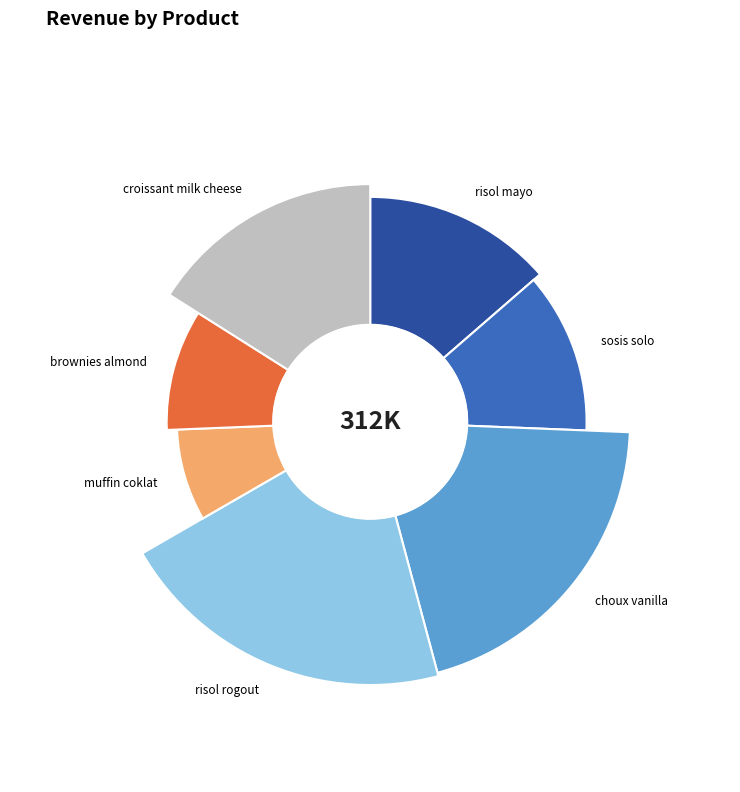

To the nearest percent, what is the difference between the choux vanilla and sosis solo slice percentages?

8%